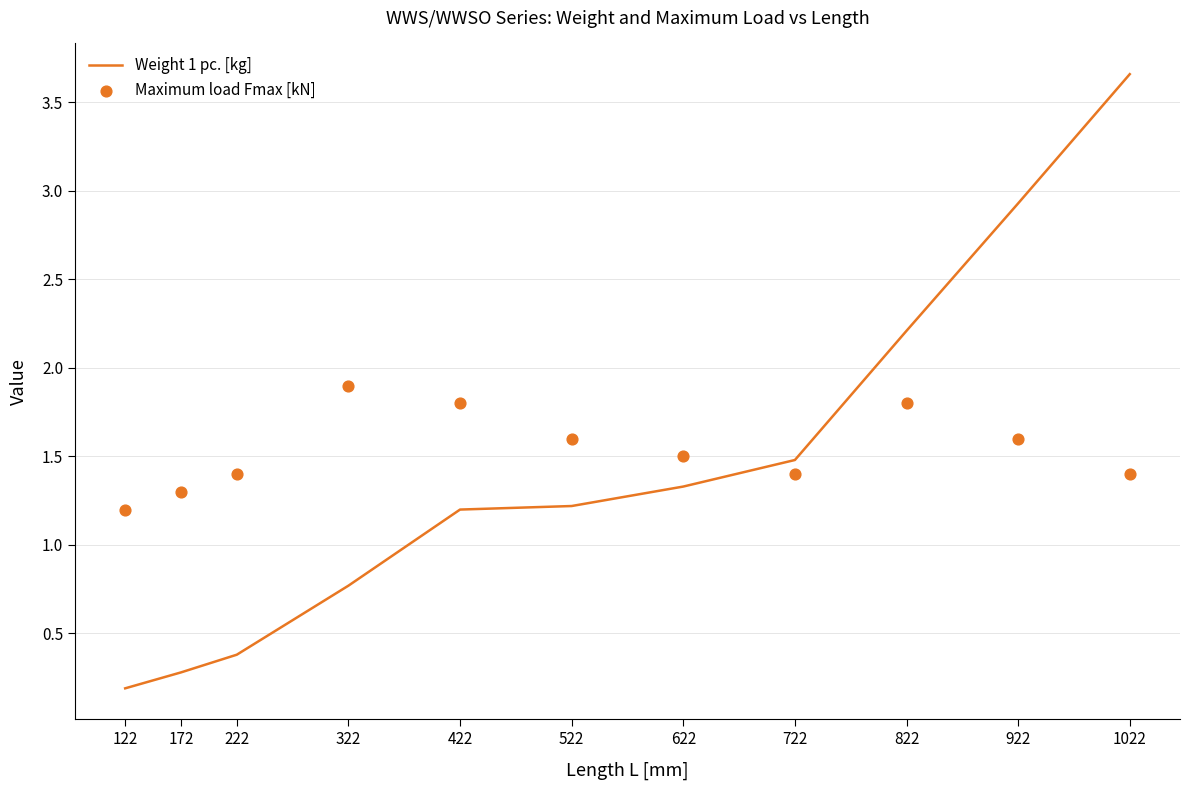

Which series contains the highest Y value?

Weight 1 pc. [kg]